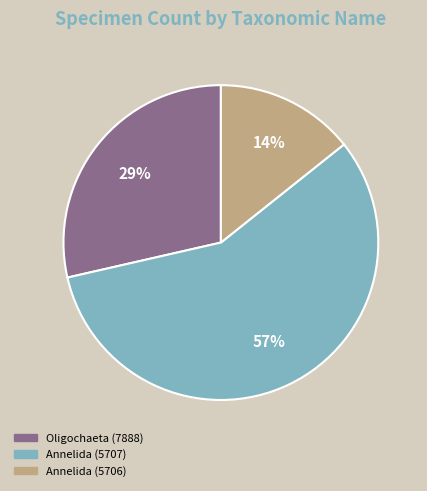

Does Annelida (5707) account for over 50% of the chart?

Yes